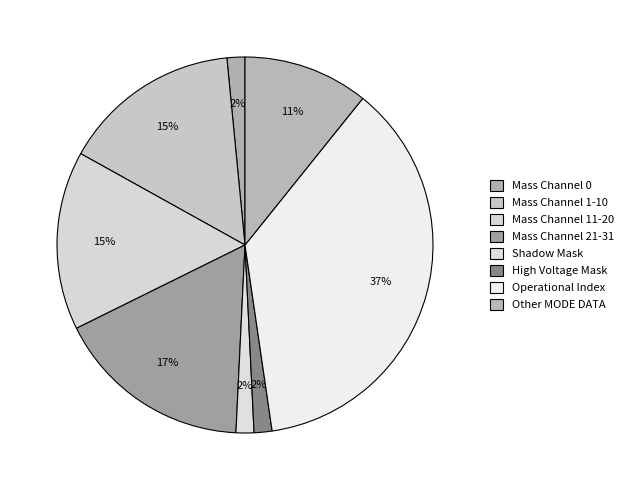

Count the number of slices in the pie.

8